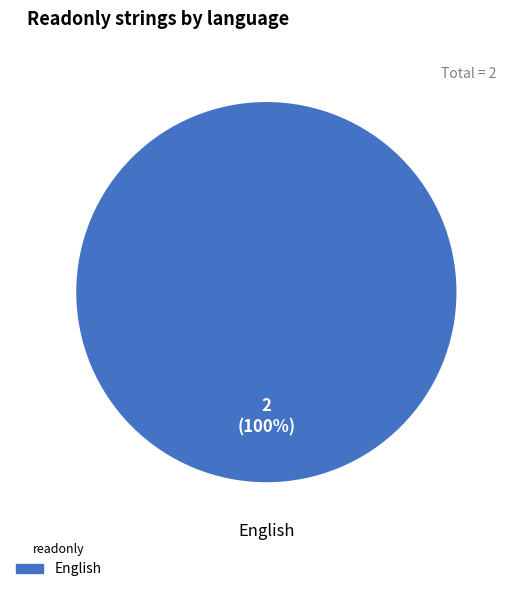

Does any single category account for the majority?

Yes